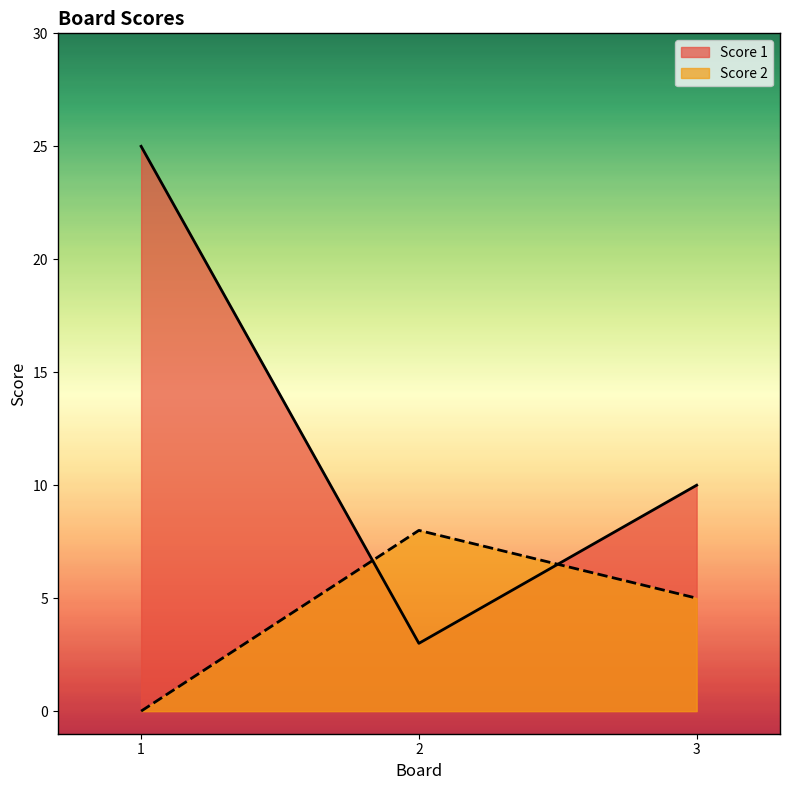

How many values in the Score 1 series are below 10?

1